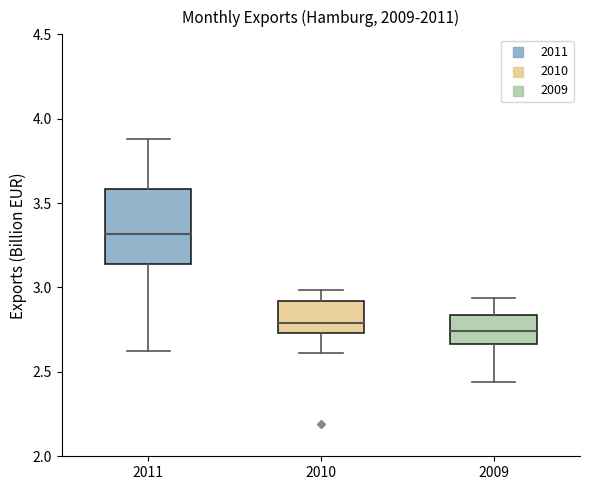

Where is the lower edge of the box at x = 2011 on the y-axis? The values are not printed on the chart, so give them approximately, as read against the axis.

3.15